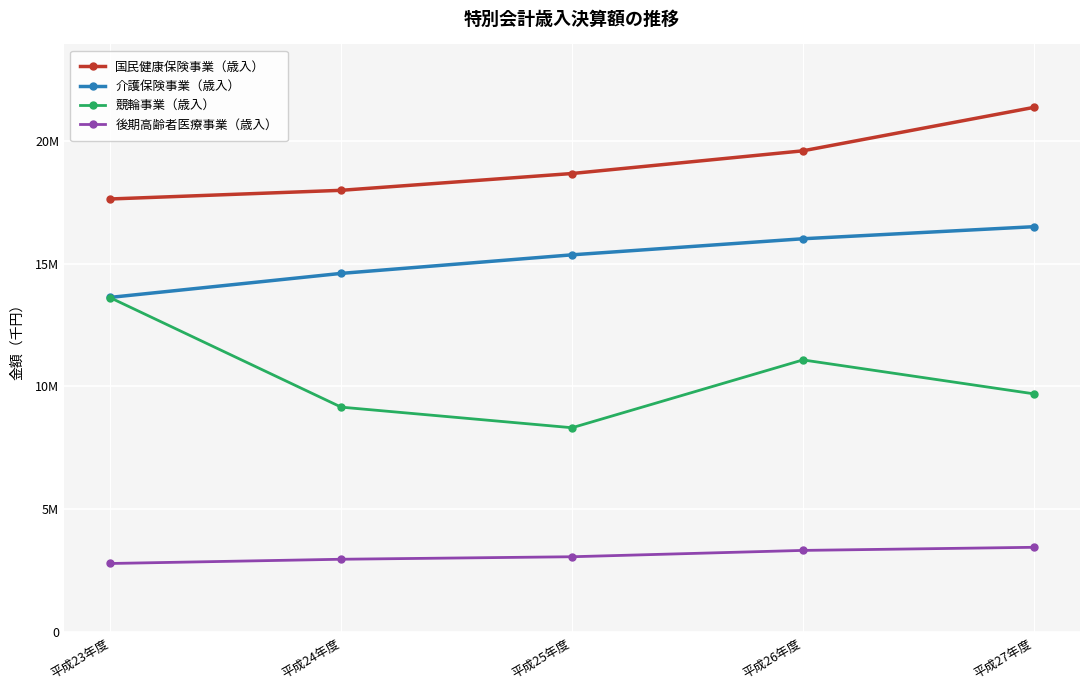

List the series in order of their overall mean, lowest first.

後期高齢者医療事業（歳入）, 競輪事業（歳入）, 介護保険事業（歳入）, 国民健康保険事業（歳入）